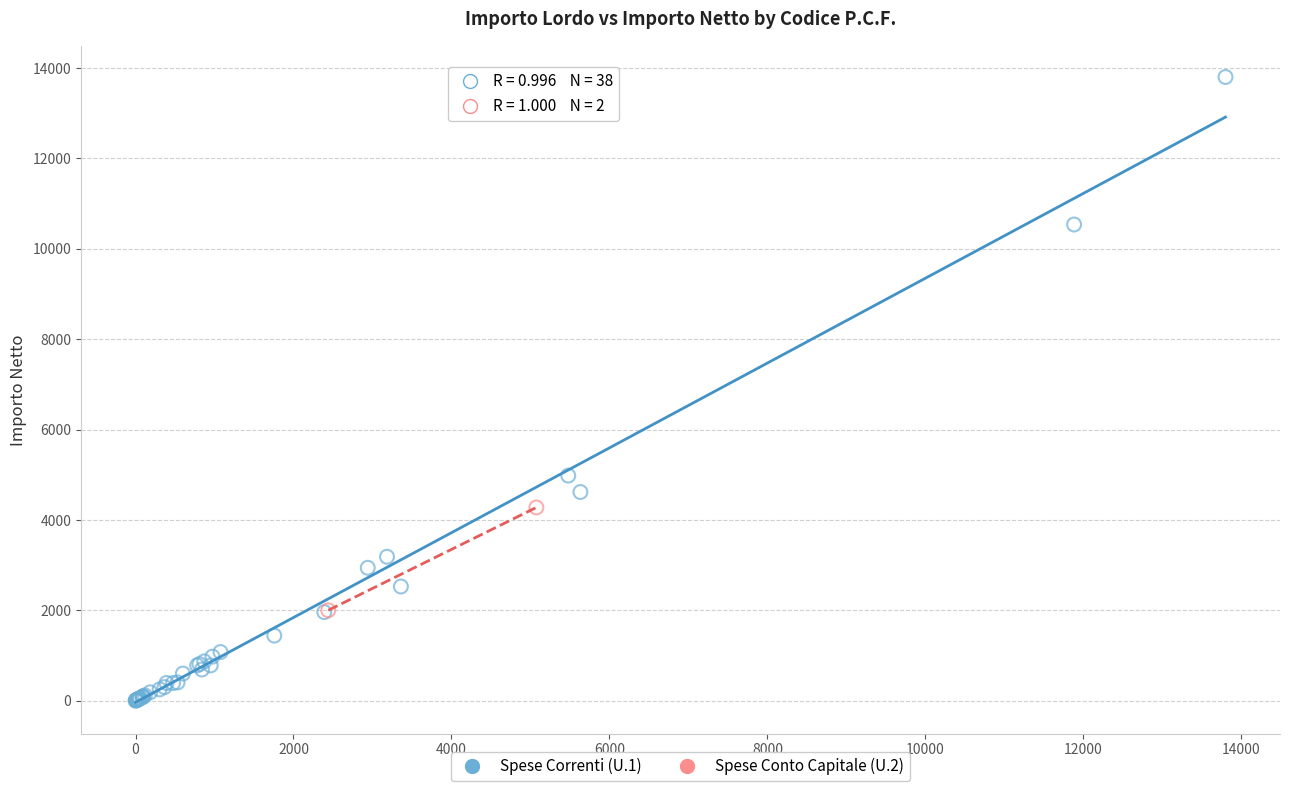

What are all the series names shown in the legend?

Spese Correnti (U.1), Spese Conto Capitale (U.2)